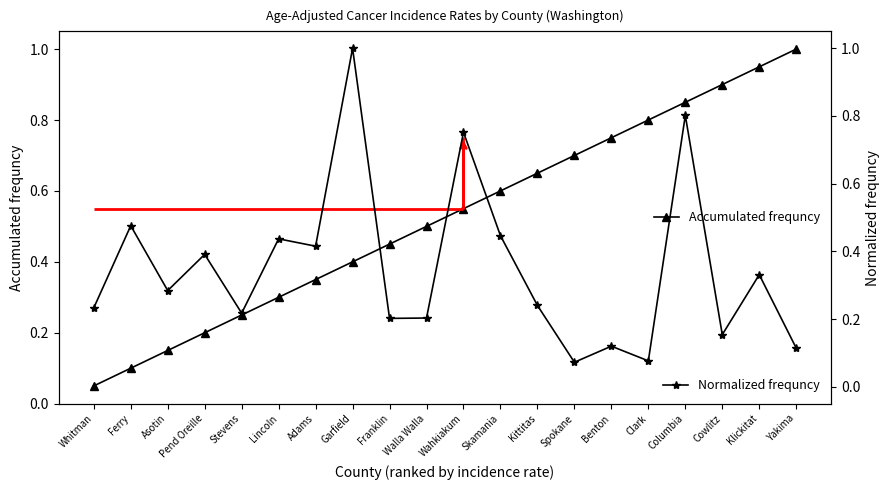

What value does the Accumulated frequncy series have at Yakima?

1.0